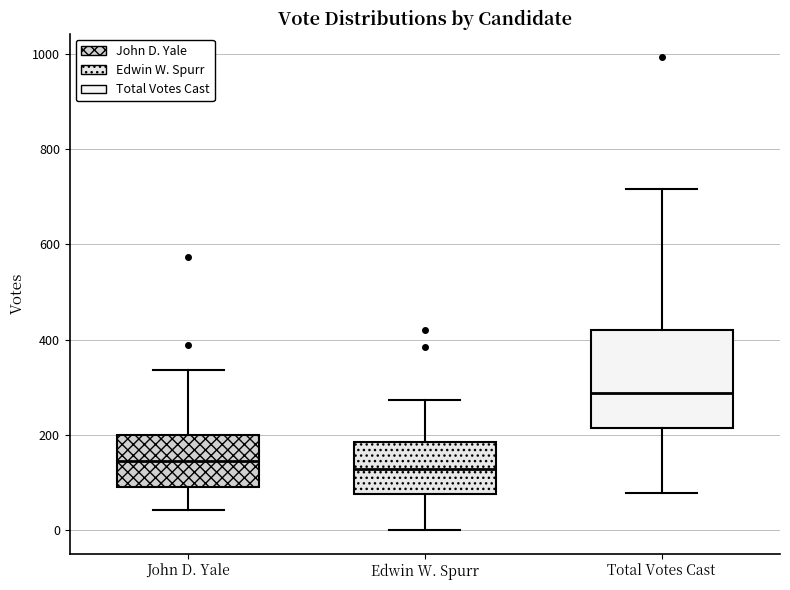

Reading left to right, transcribe this box plot: for each box, give where its median line is, the range the box spans, and where its two whiskers end, as read against the y-axis. The values are not printed on the chart, so give them approximately, as read against the axis.

John D. Yale: median 140, box 80 to 200, whiskers 40 to 340
Edwin W. Spurr: median 120, box 80 to 180, whiskers 0 to 280
Total Votes Cast: median 280, box 220 to 420, whiskers 80 to 720